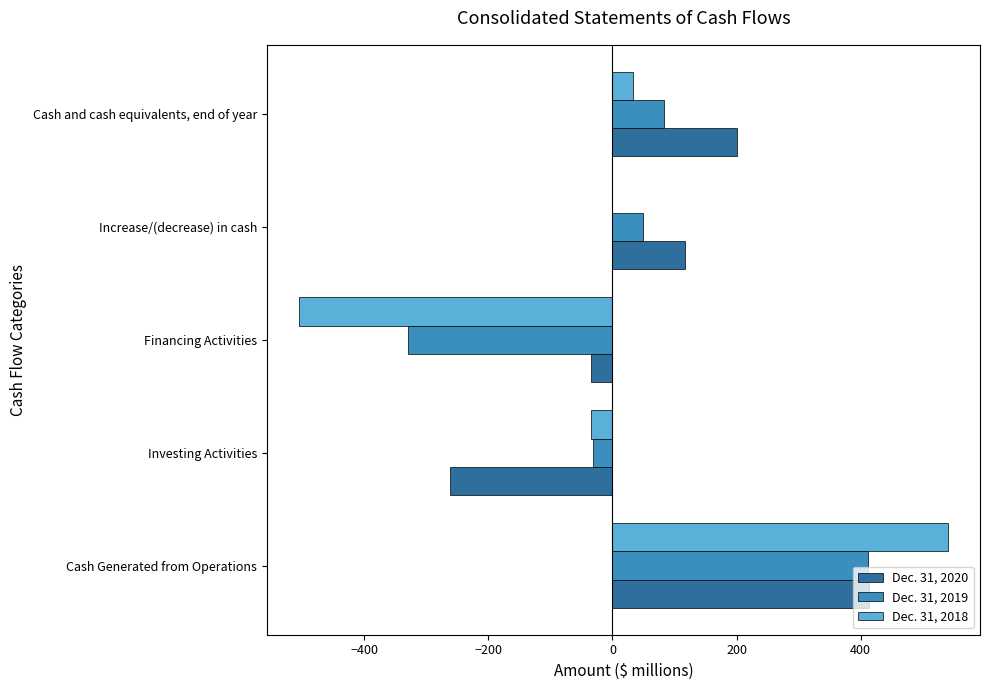

What is the total value across all series at Cash and cash equivalents, end of year?

316